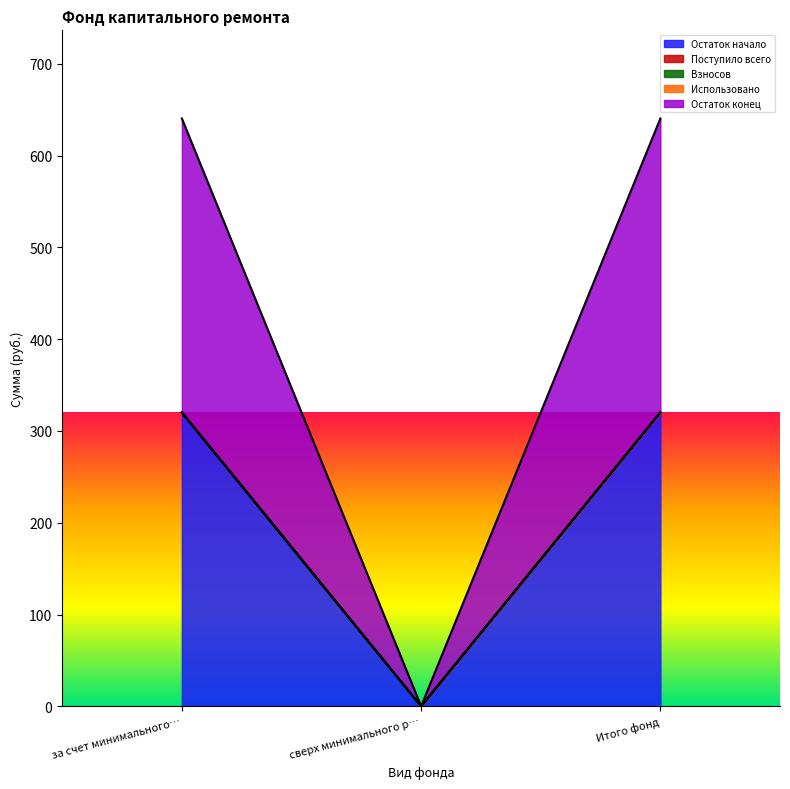

Does the chart display data point markers on the line(s)?

No